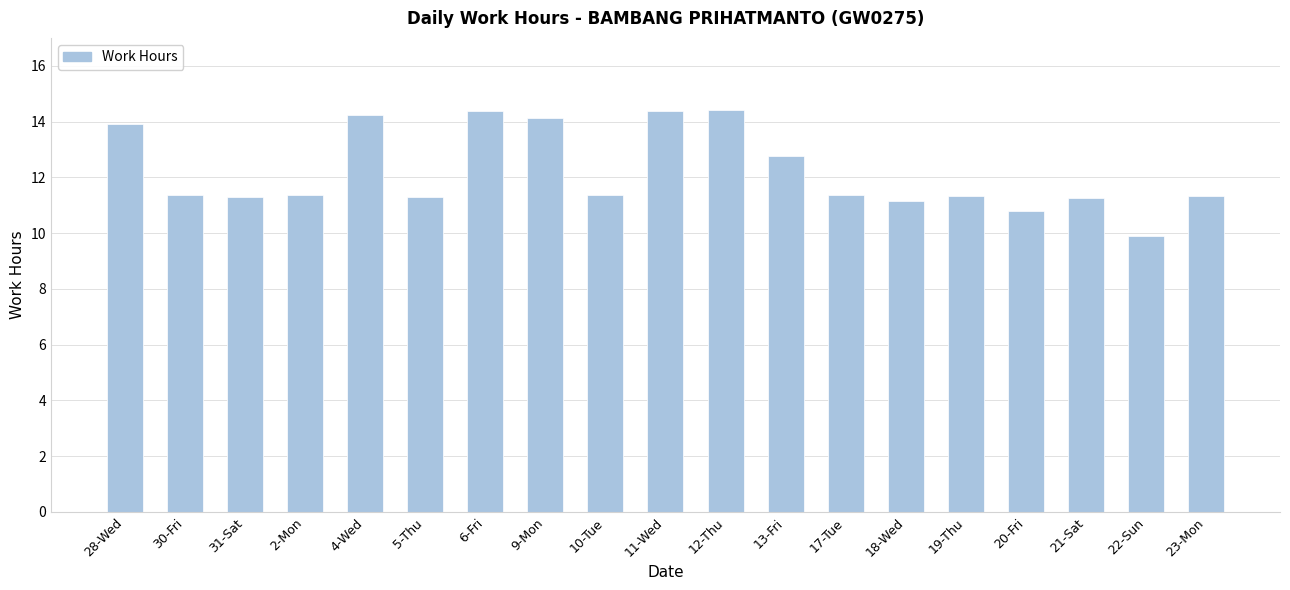

Is it true that the value at 20-Fri is 2.3?

False